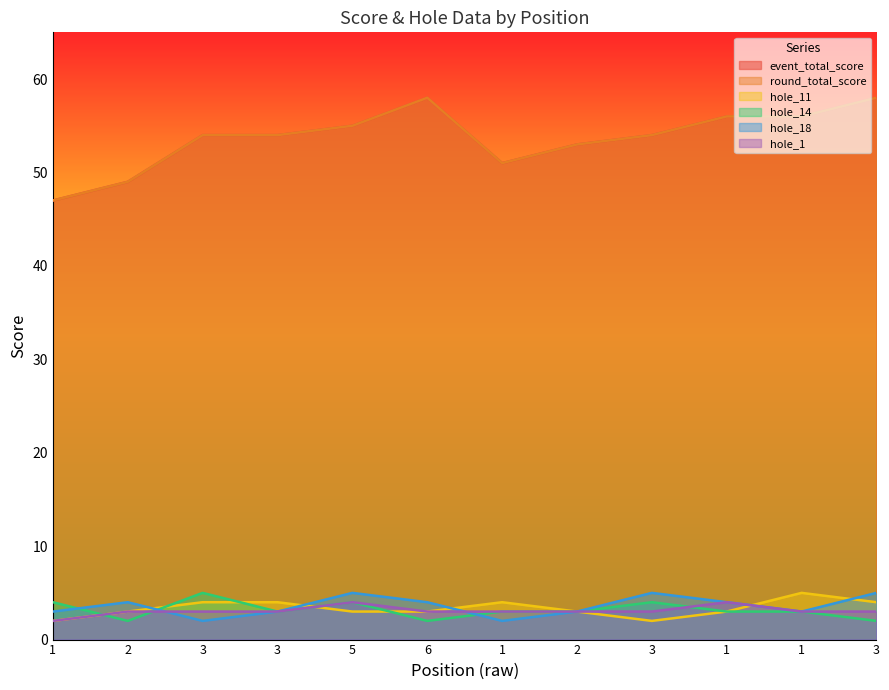

Which series has the largest total across all categories?

event_total_score